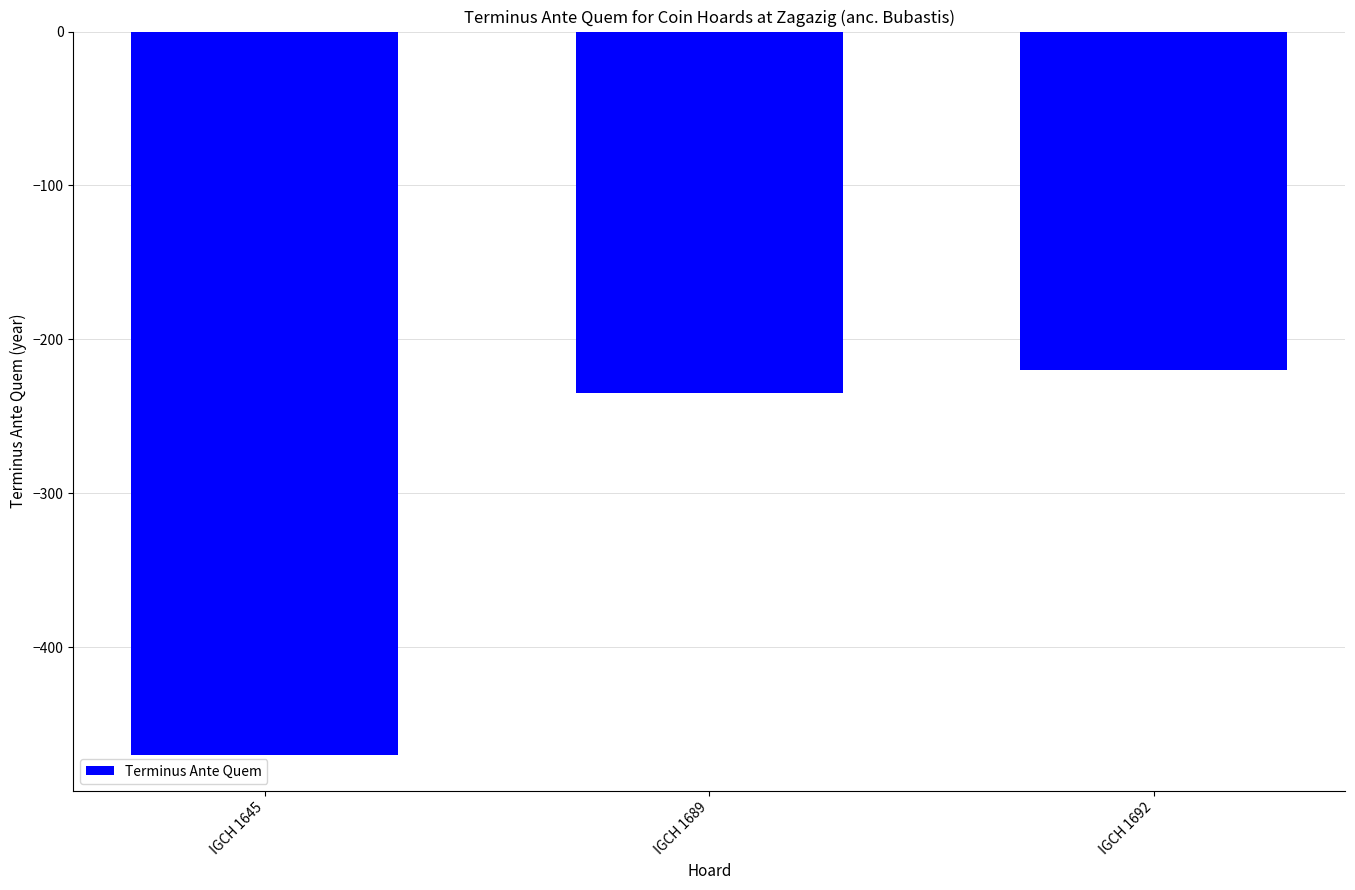

Reading left to right, extract all data points from this chart.

-470	-235	-220